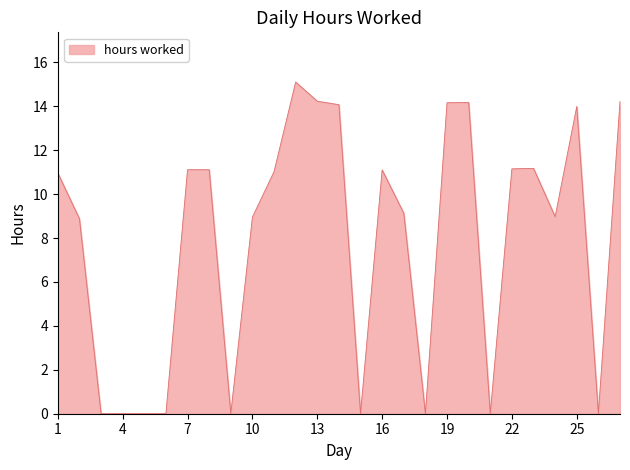

What is the maximum value shown in the chart?

15.1